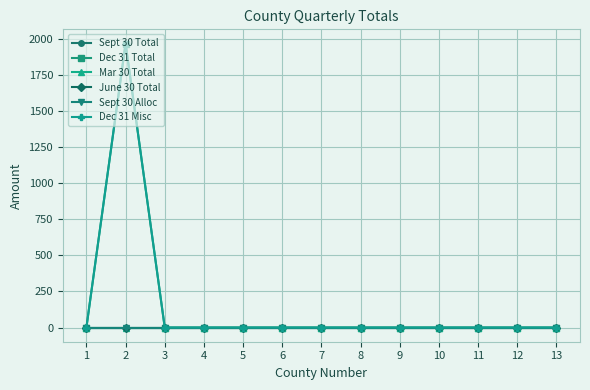

Reading left to right, list all the values displayed in this chart.

Sept 30 Total: 0	0	0	0	0	0	0	0	0	0	0	0	0
Dec 31 Total: 0	1969	0	0	0	0	0	0	0	0	0	0	0
Mar 30 Total: 0	0	0	0	0	0	0	0	0	0	0	0	0
June 30 Total: 0	0	0	0	0	0	0	0	0	0	0	0	0
Sept 30 Alloc: 0	0	0	0	0	0	0	0	0	0	0	0	0
Dec 31 Misc: 0	1969	0	0	0	0	0	0	0	0	0	0	0